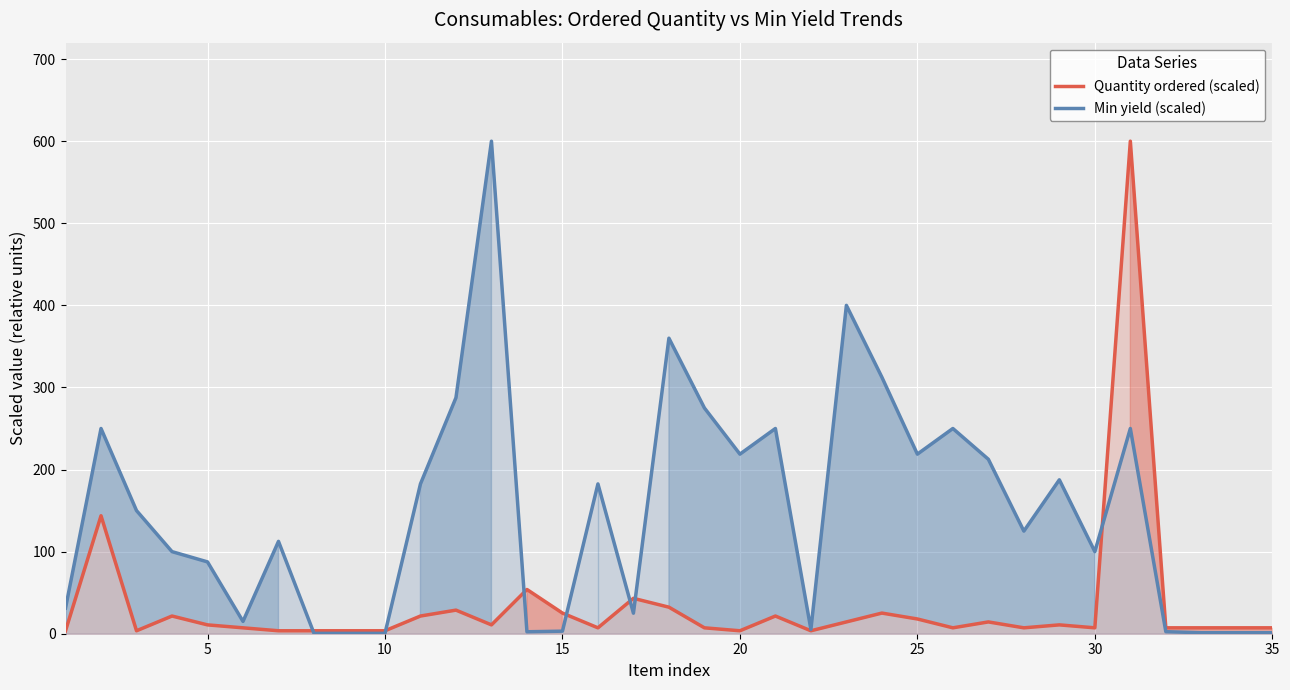

What is the maximum value for Min yield (scaled)?

600.0